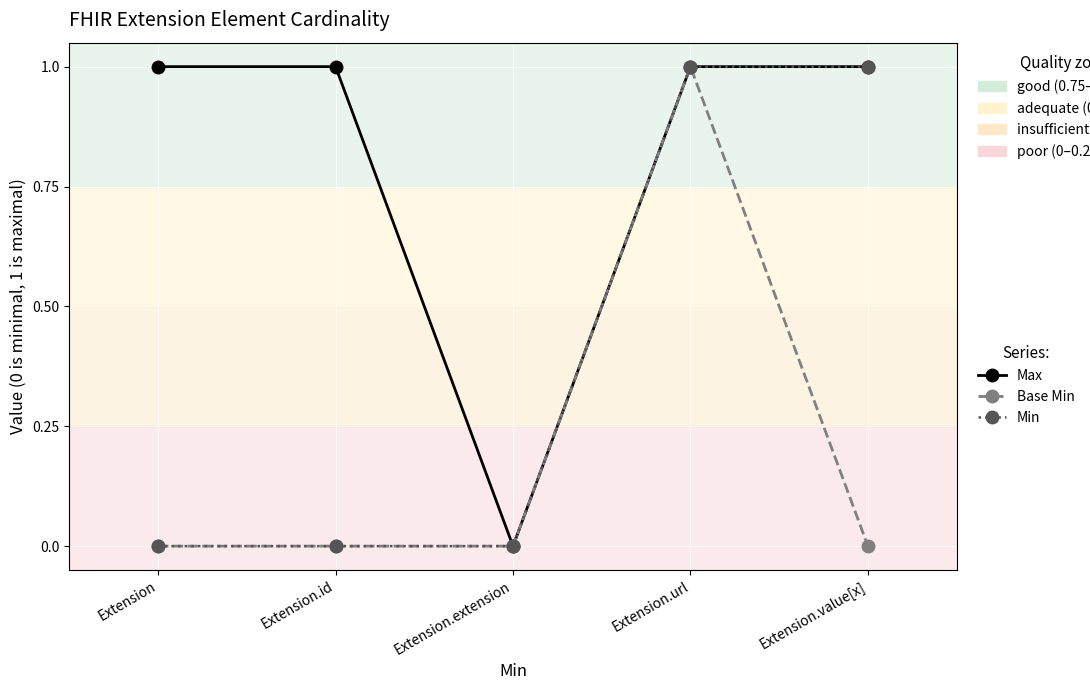

Is it true that Max equals 1 at Extension.url?

True